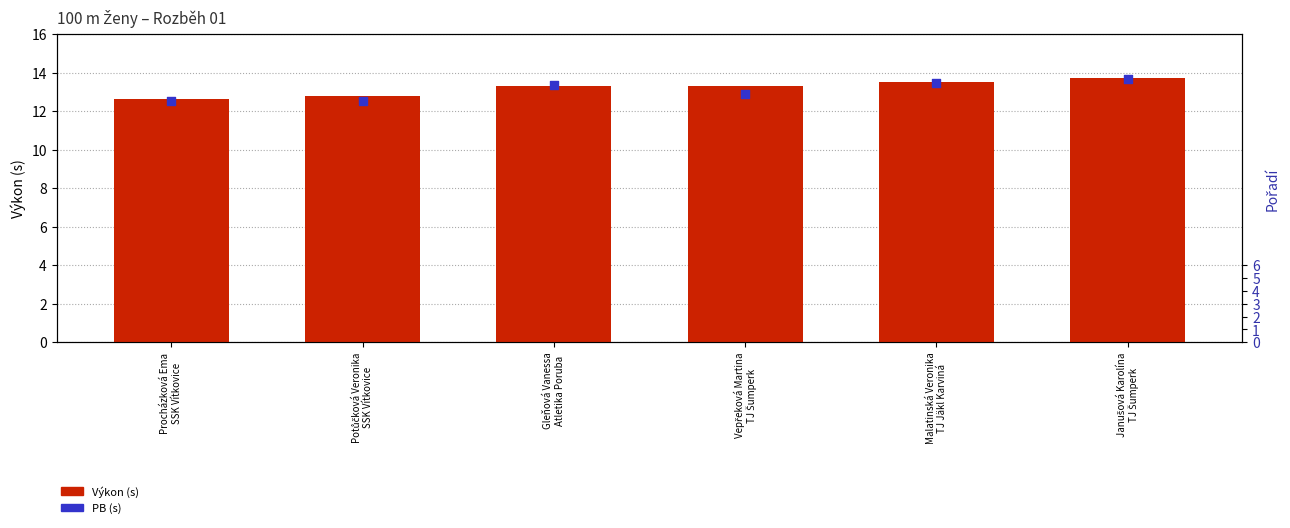

Which has a higher value, Procházková Ema
SSK Vítkovice or Janušová Karolína
TJ Šumperk?

Janušová Karolína
TJ Šumperk